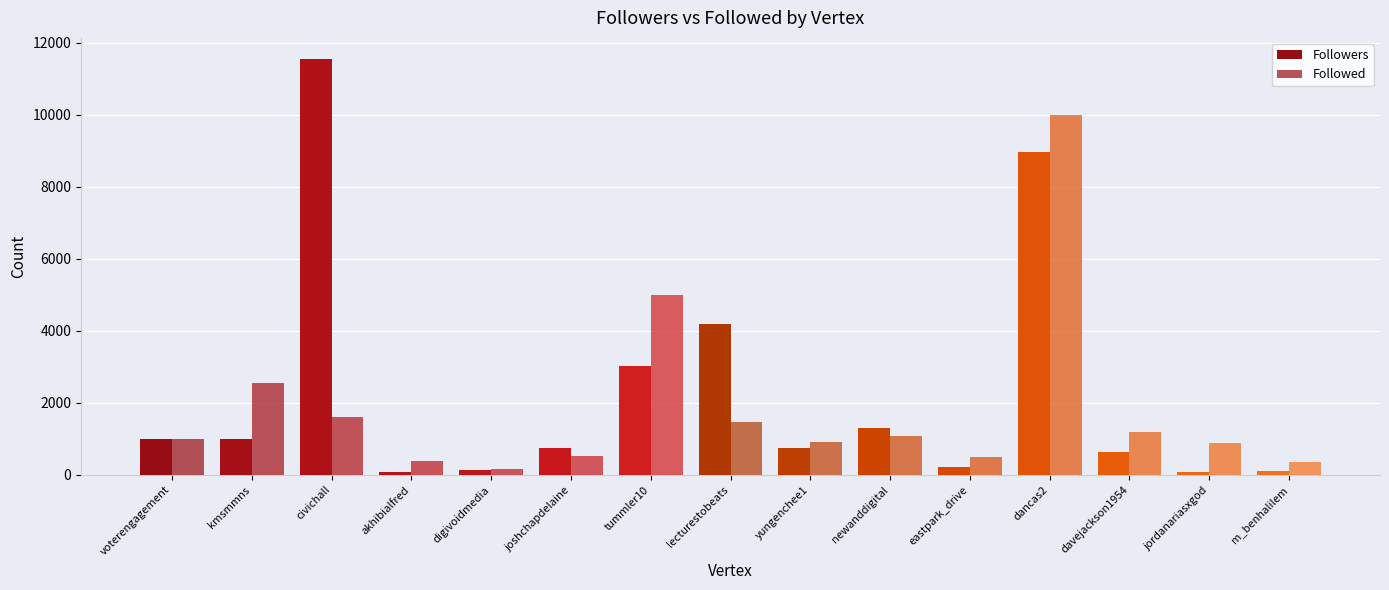

Between civichall and joshchapdelaine, which is larger?

civichall